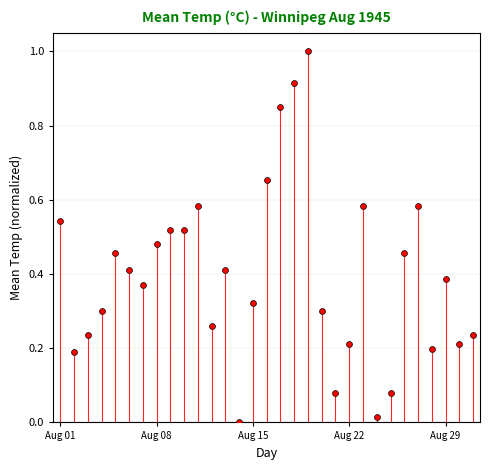

What is the range of Y values (max minus min)?

1.0